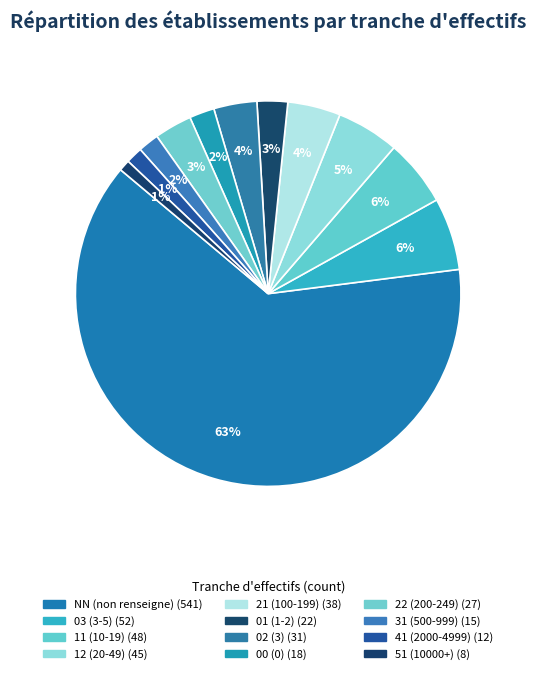

What is the ratio of the value at 11 to the value at 51?

6.0